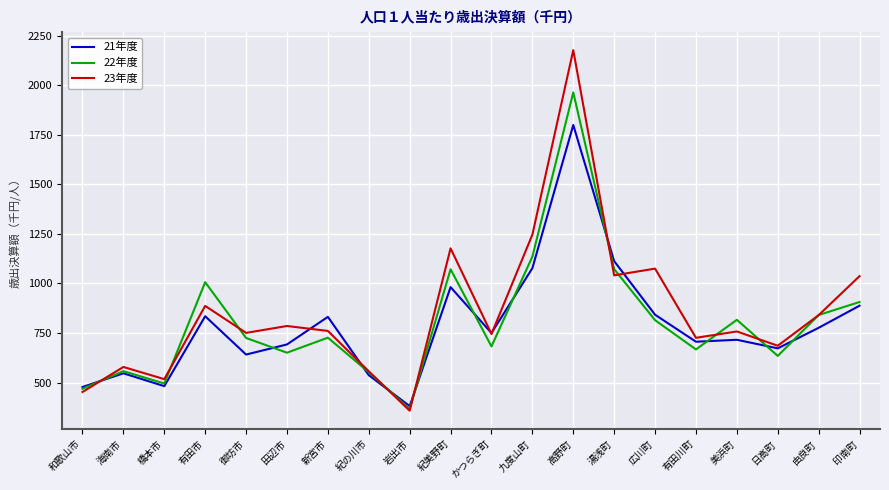

What are all the series names shown in the legend?

21年度, 22年度, 23年度